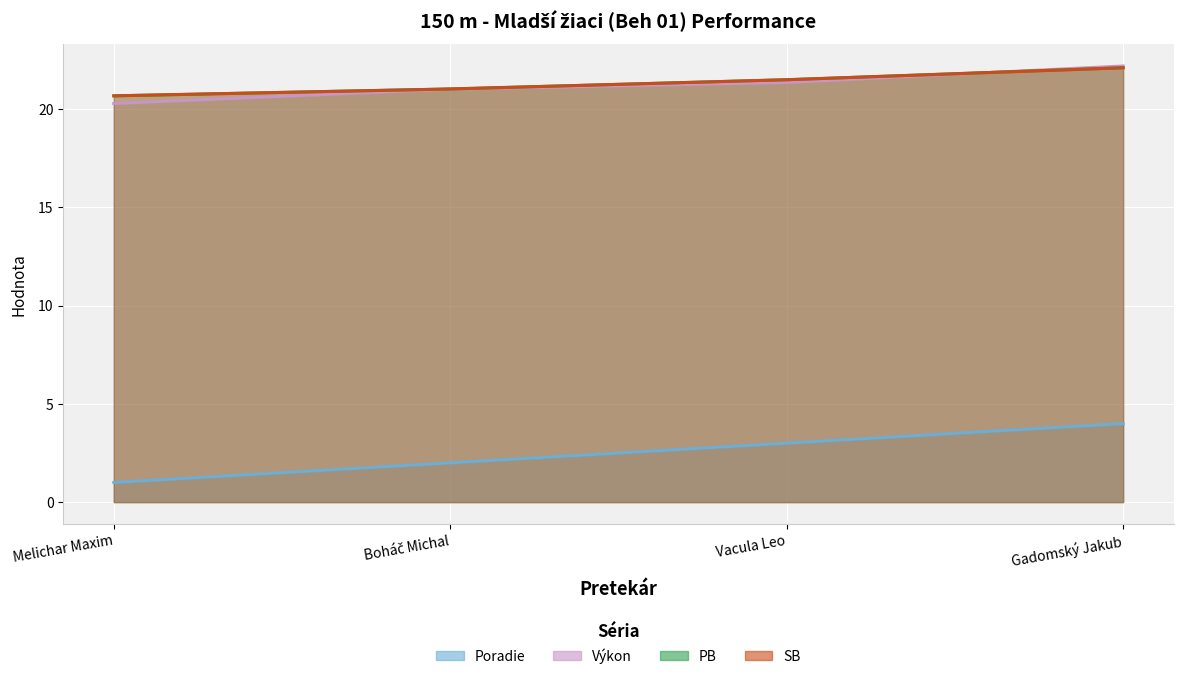

Which category has the highest value across all series?

Gadomský Jakub